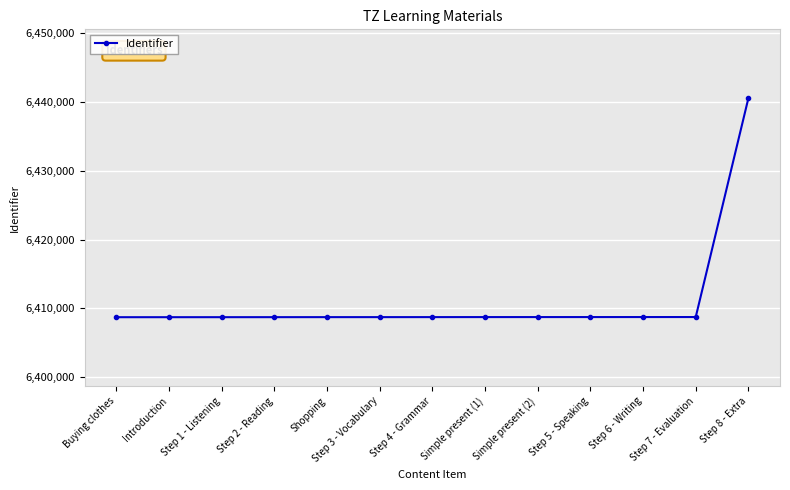

Approximately how many times larger is the value at Step 2 - Reading compared to Buying clothes?

1.0